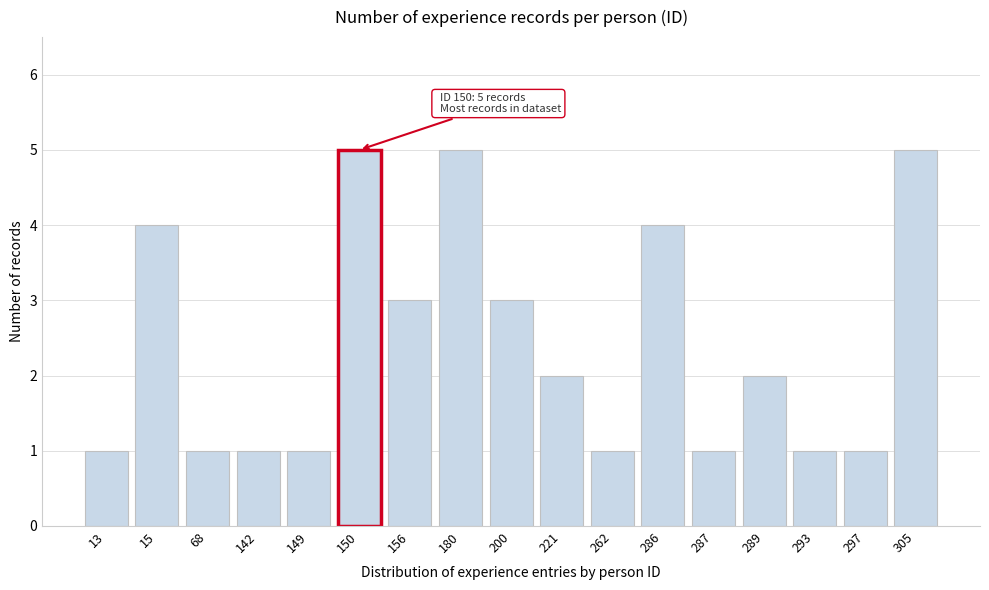

Reading left to right, list all the values displayed in this chart.

1	4	1	1	1	5	3	5	3	2	1	4	1	2	1	1	5